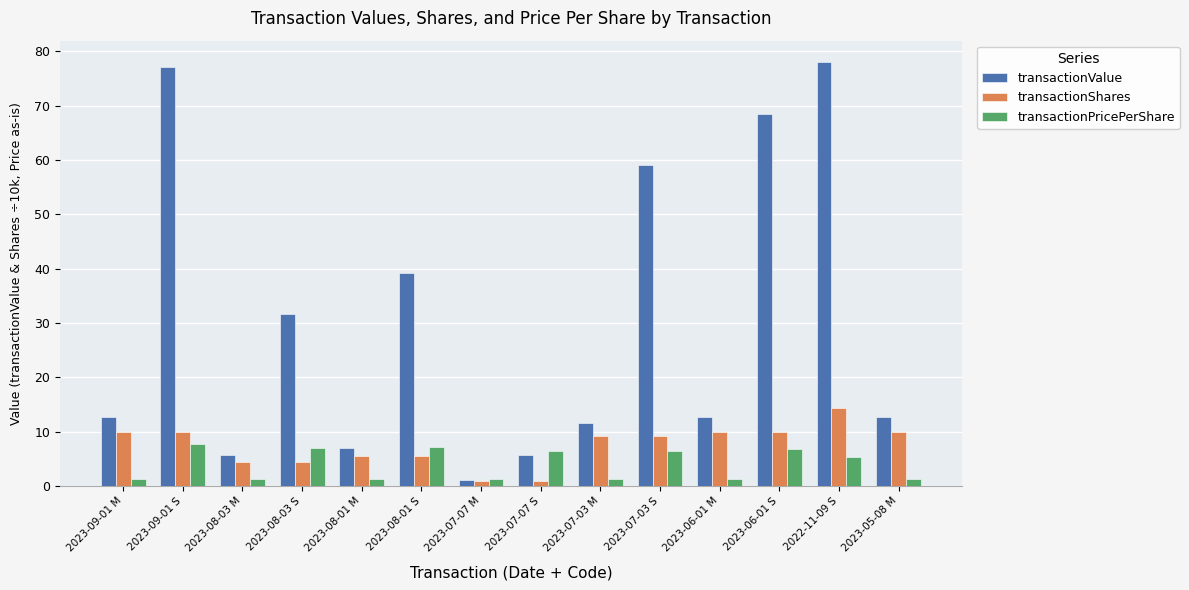

What is the value of the transactionShares bar at the 8th from the left?

0.9